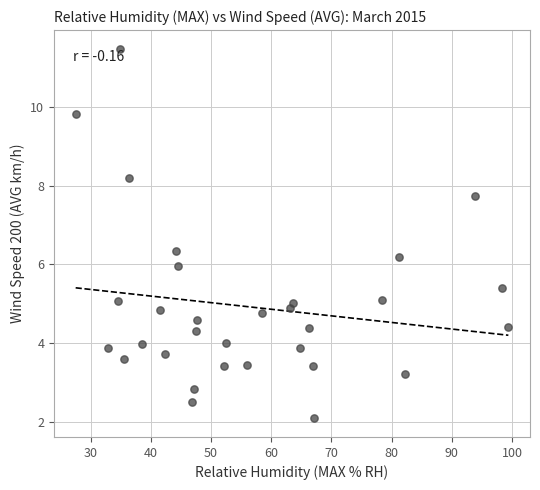

What is the range of Y values (max minus min)?

9.4